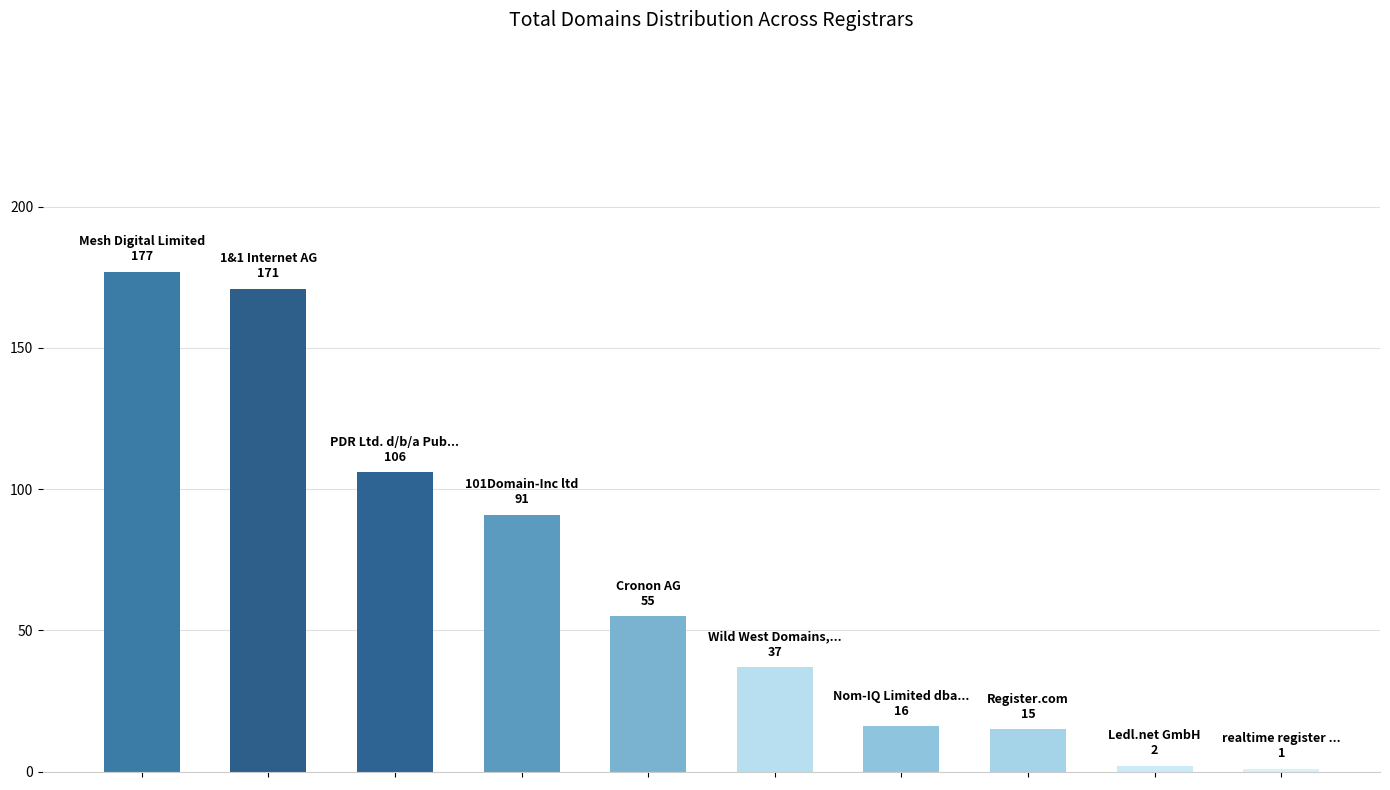

What is the value of the 6th bar from the left?

37